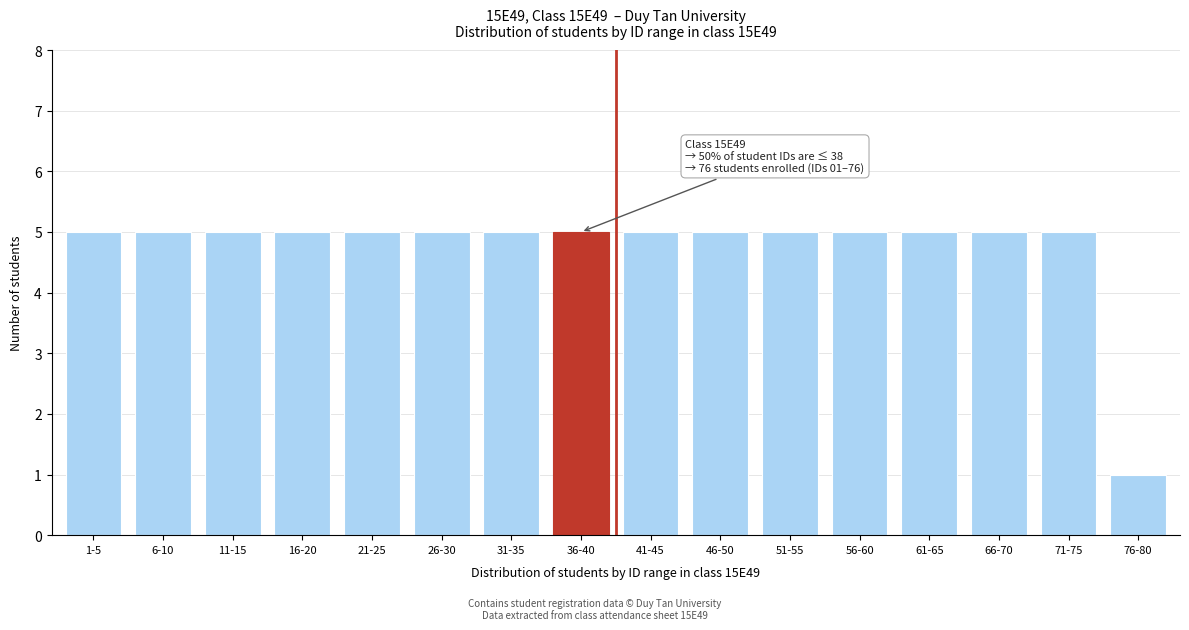

Reading left to right, list all the values displayed in this chart.

1-5=5	6-10=5	11-15=5	16-20=5	21-25=5	26-30=5	31-35=5	36-40=5	41-45=5	46-50=5	51-55=5	56-60=5	61-65=5	66-70=5	71-75=5	76-80=1